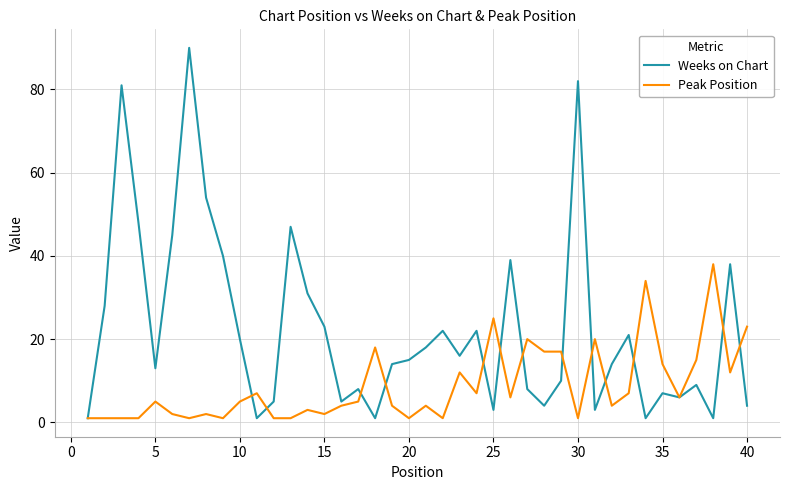

Which series has the widest spread of values?

Weeks on Chart